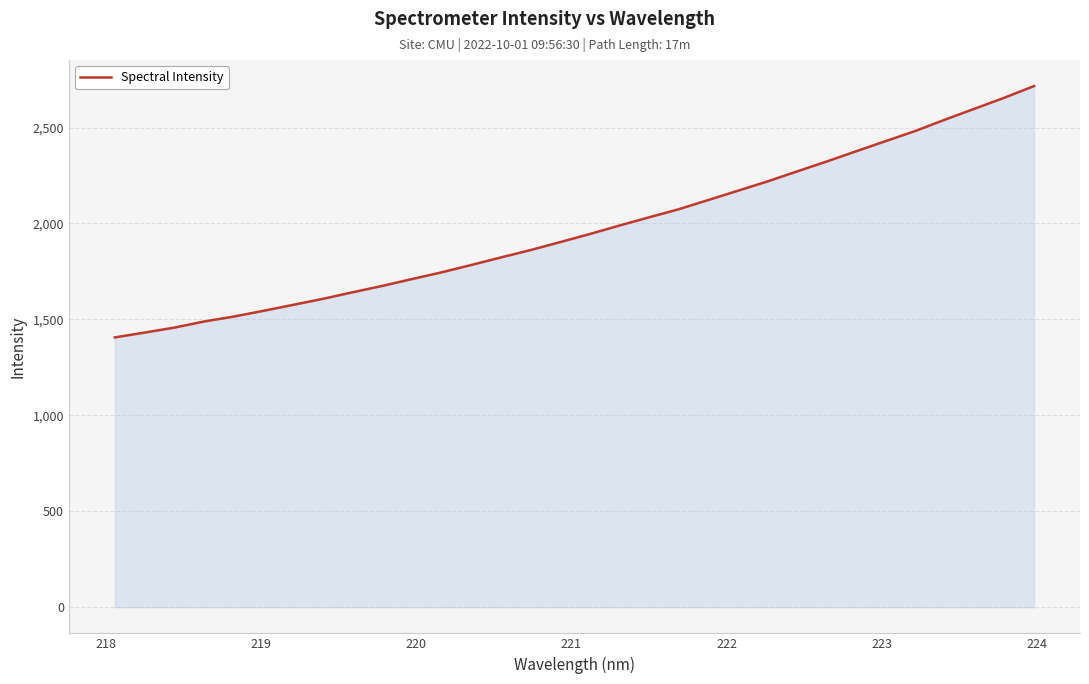

What is the maximum value shown in the chart?

2715.9